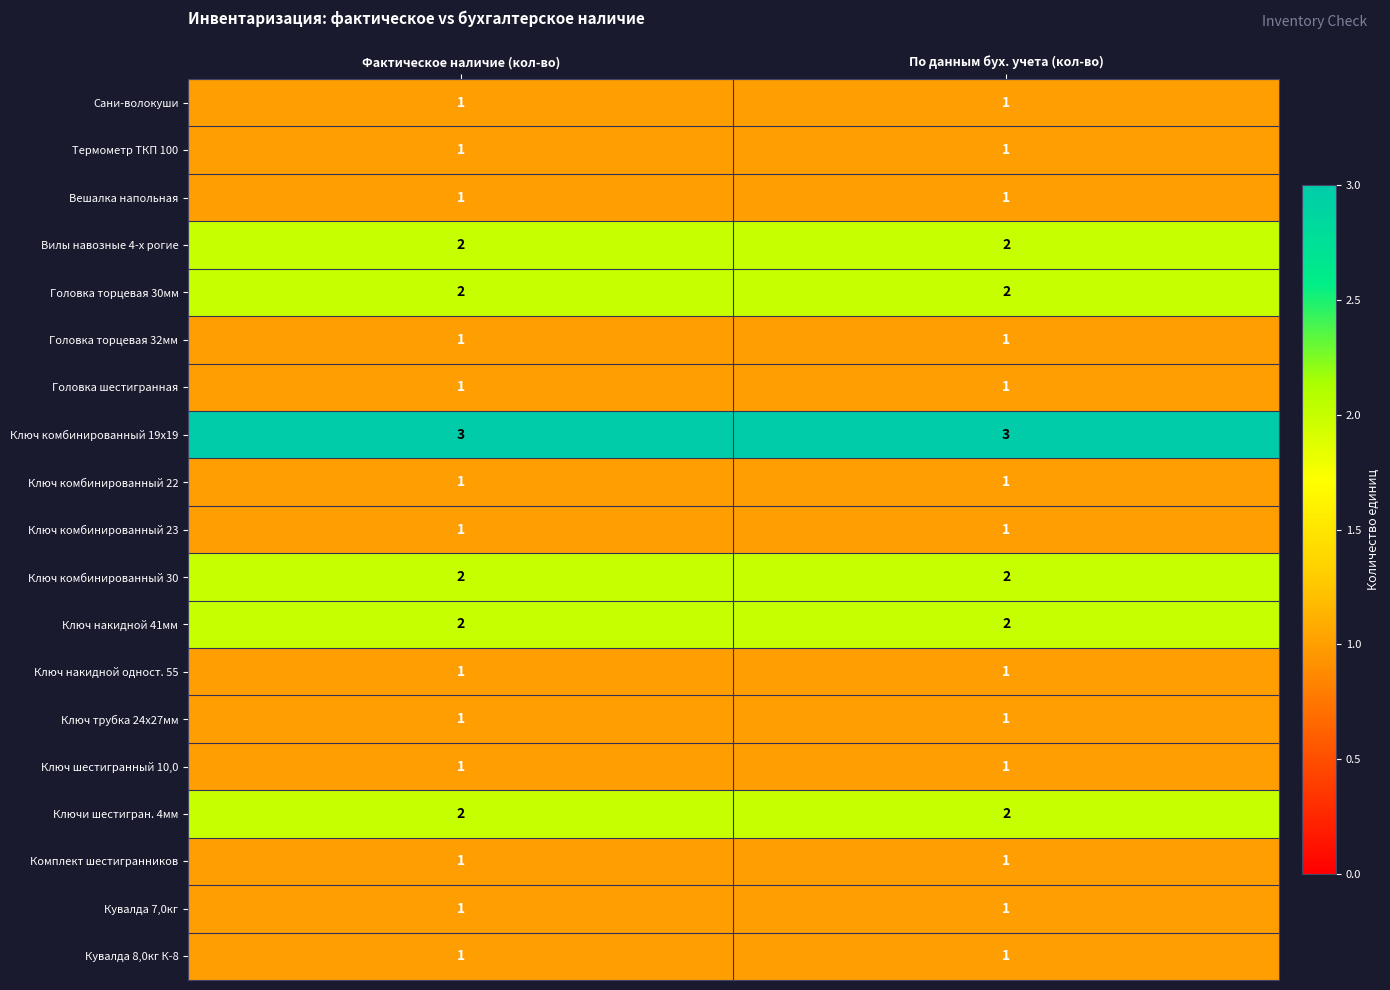

The Сани-волокуши series shows 2 at По данным бух. учета (кол-во). True or false?

False